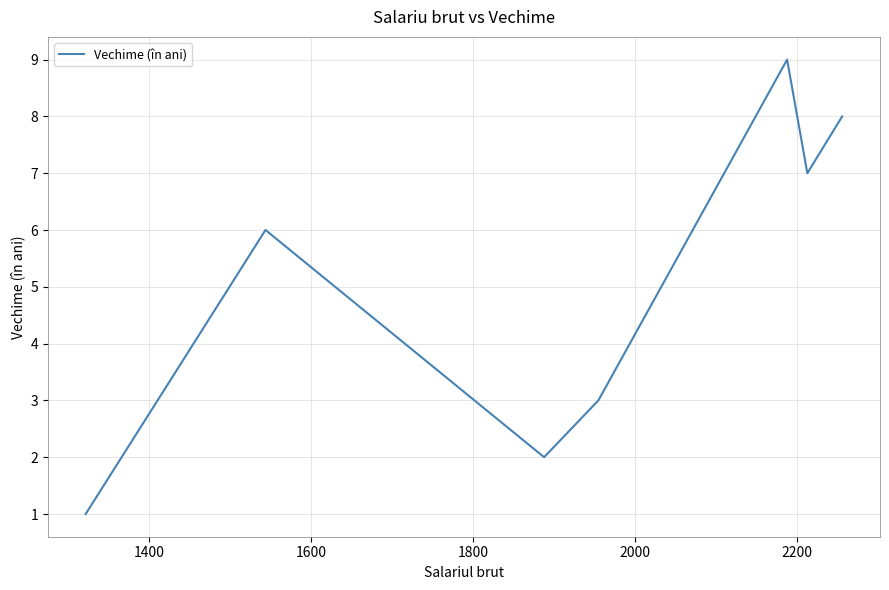

How many series are shown in this chart?

1